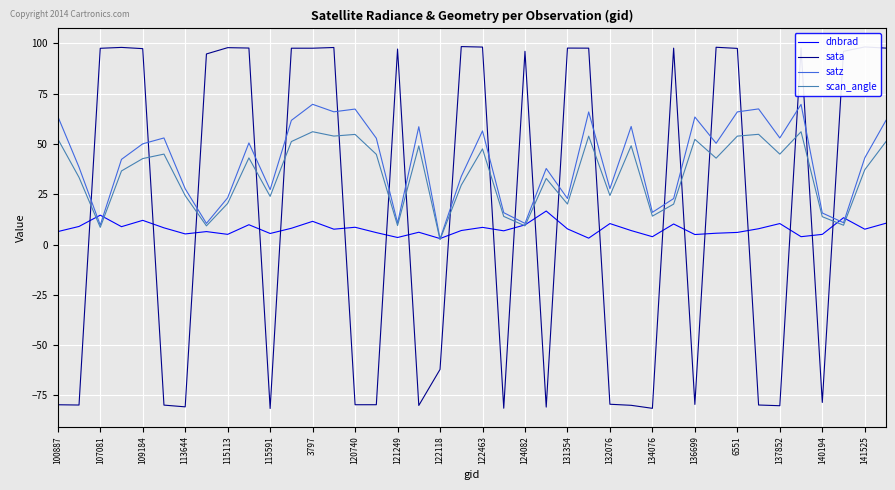

Rank the series by their average value, from lowest to highest.

dnbrad, sata, scan_angle, satz